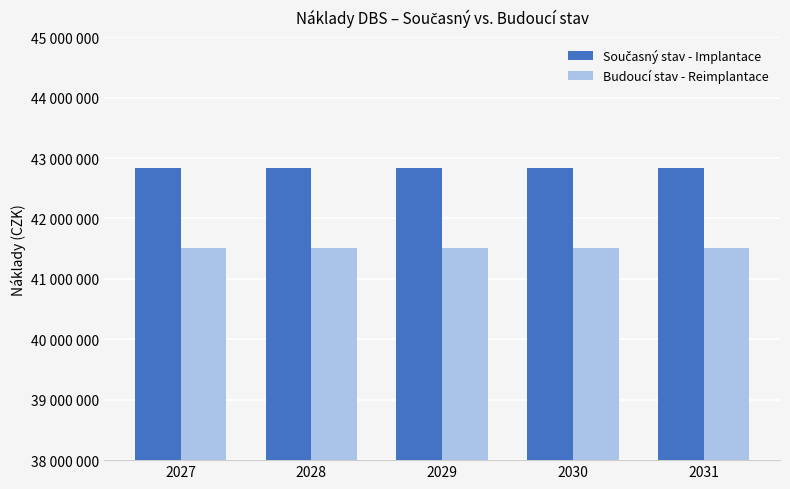

Between 2027 and 2030, which series saw the biggest shift?

Současný stav - Implantace